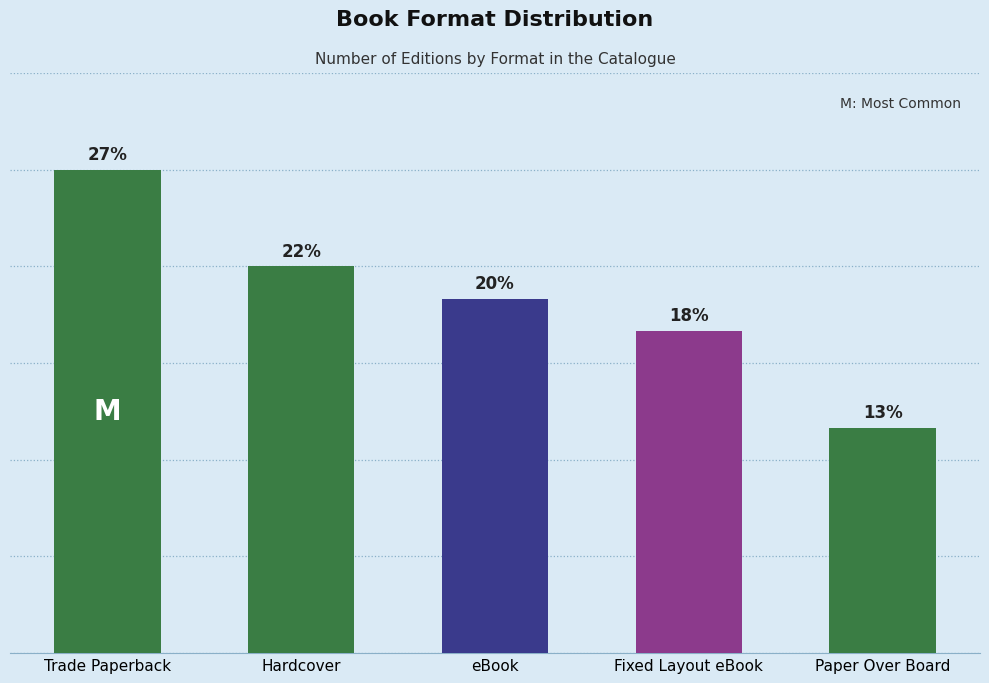

At which label does the data first exceed 11?

Trade Paperback